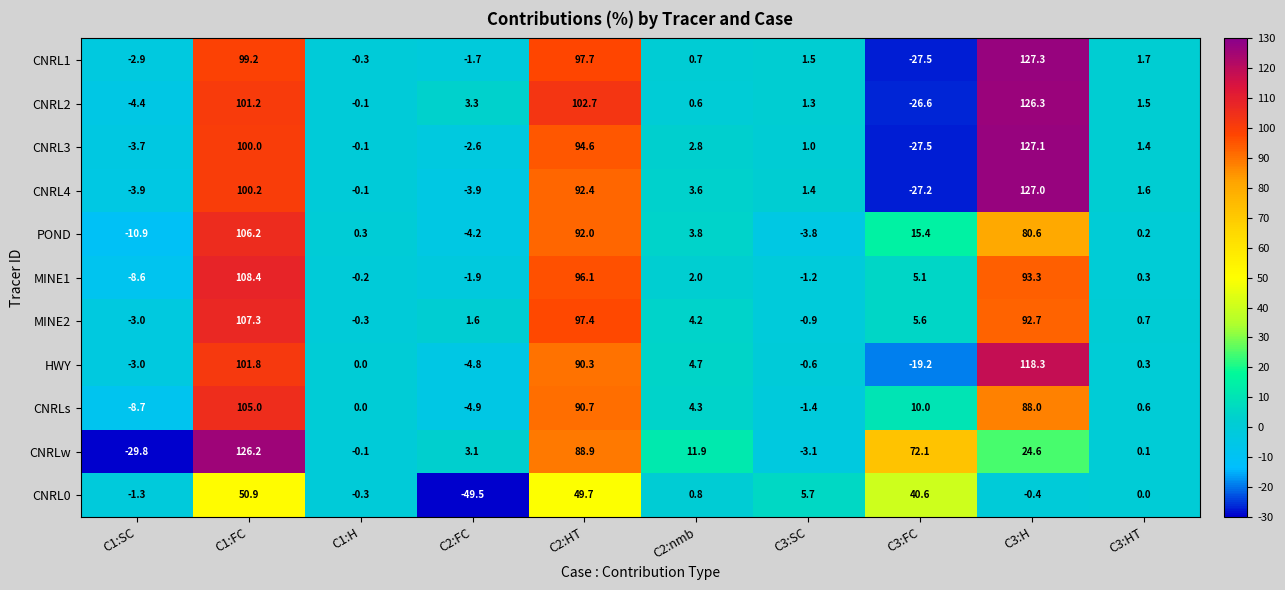

What is the approximate value of HWY at C3:FC?

-19.2